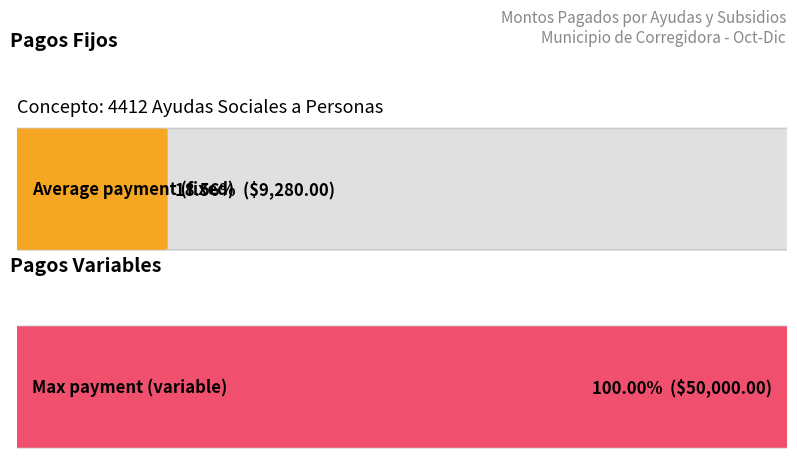

Is it true that 4412 AYUDAS SOCIALES A PERSONAS equals 13999.0 at RESENDIZ HERNANDEZ MAYTE?

False